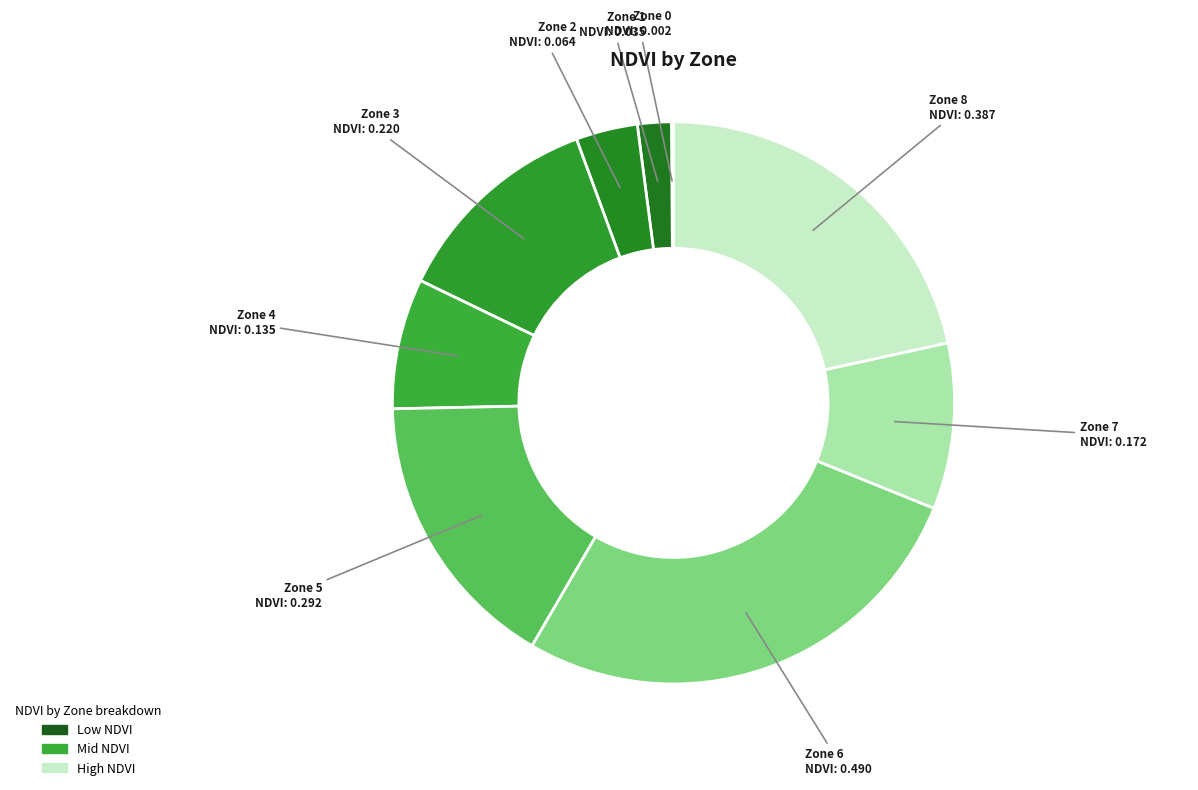

The Zone 7 slice represents 10% of the pie. True or false?

True